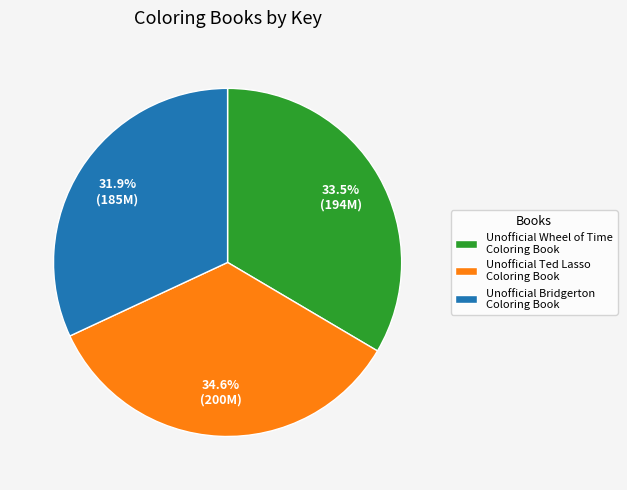

Count the number of slices in the pie.

3